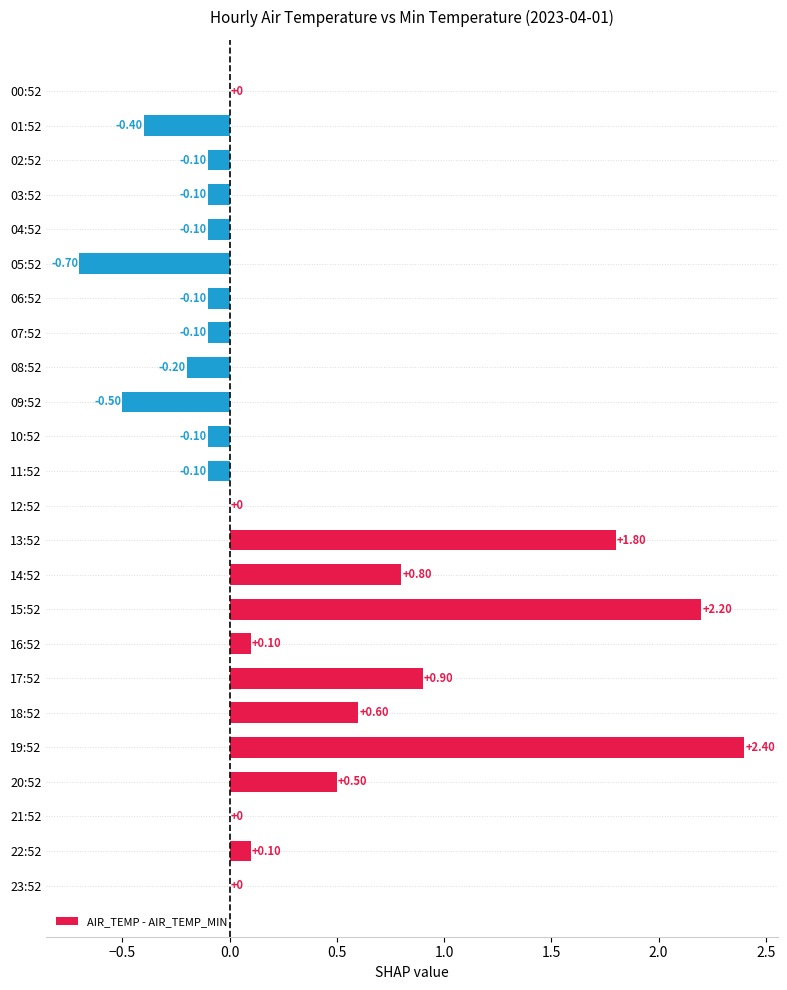

Between 02:52 and 01:52, which is larger?

02:52